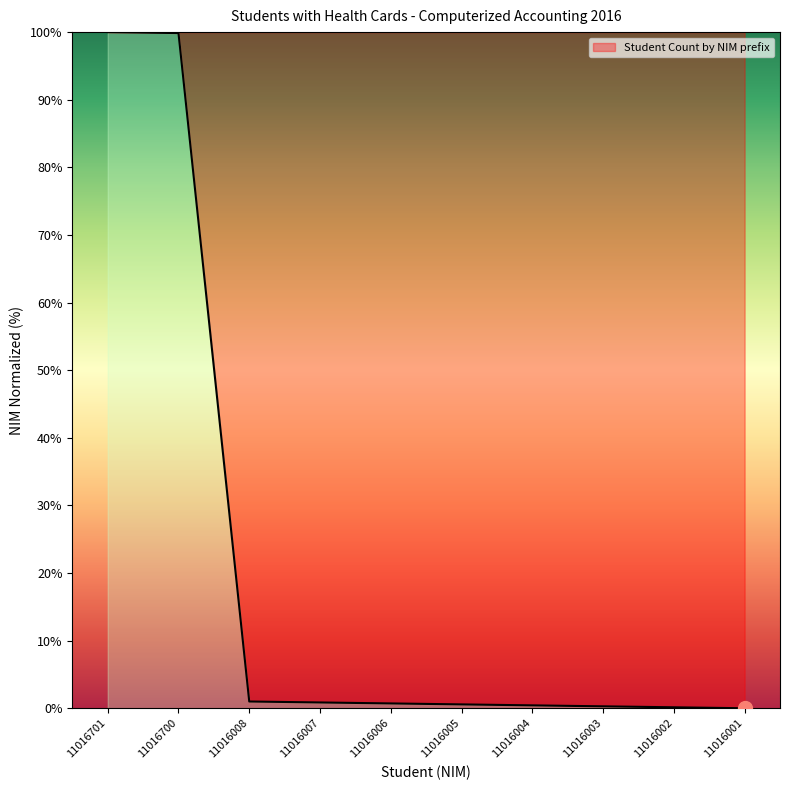

What is the greatest value displayed?

100.0